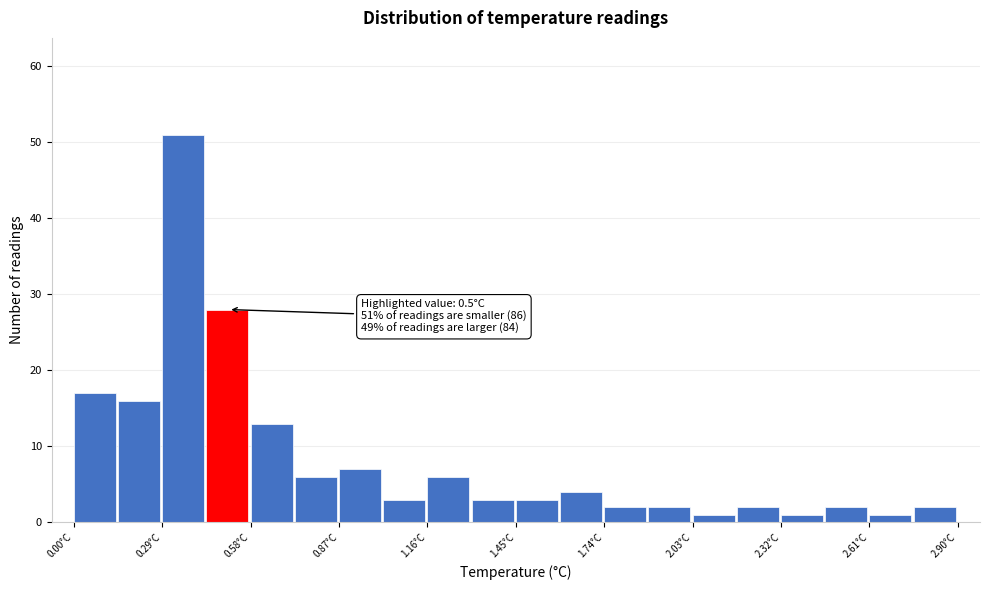

Read against the x-axis, roughly where is the centre of the tallest bar?

0.35